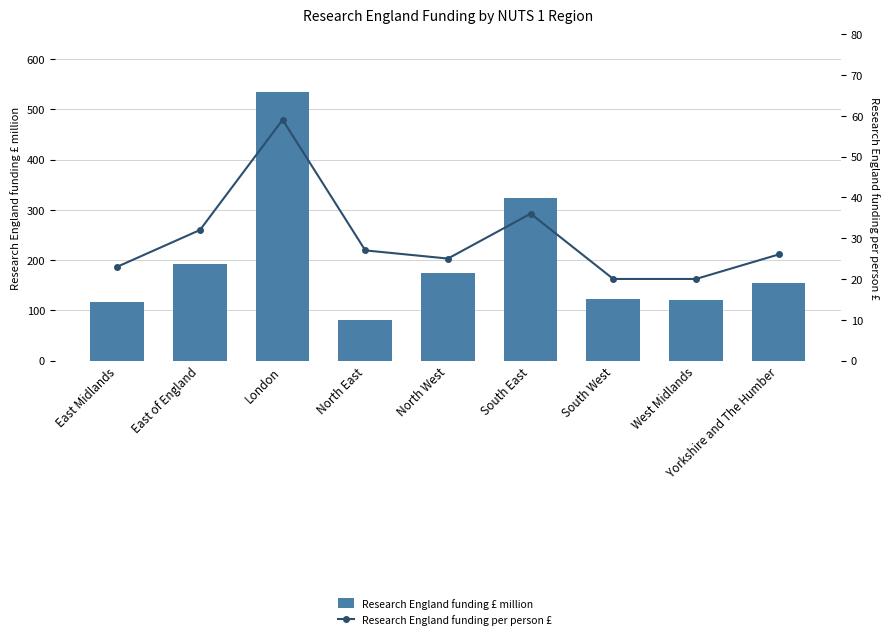

Reading left to right, transcribe all the data shown in this chart.

Research England funding £ million: East Midlands=116	East of England=193	London=534	North East=81	North West=175	South East=323	South West=122	West Midlands=121	Yorkshire and The Humber=154
Research England funding per person £: East Midlands=23	East of England=32	London=59	North East=27	North West=25	South East=36	South West=20	West Midlands=20	Yorkshire and The Humber=26